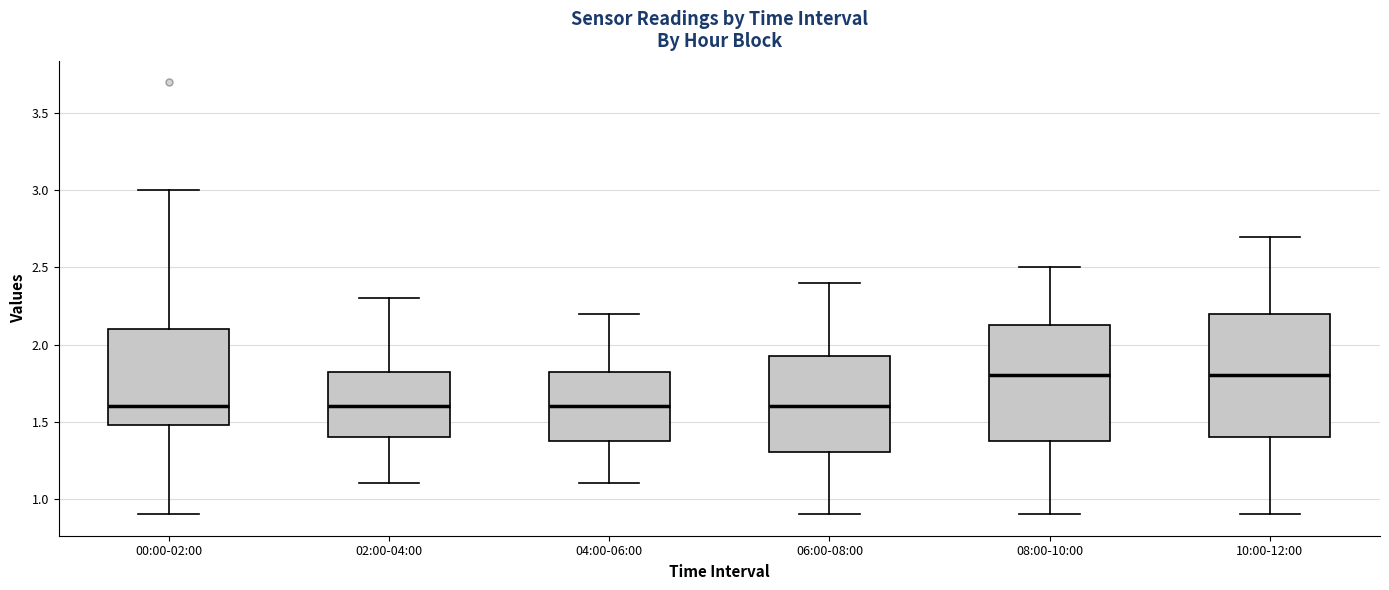

Where does the upper whisker of the box for 06:00-08:00 end on the y-axis? The values are not printed on the chart, so give them approximately, as read against the axis.

2.40